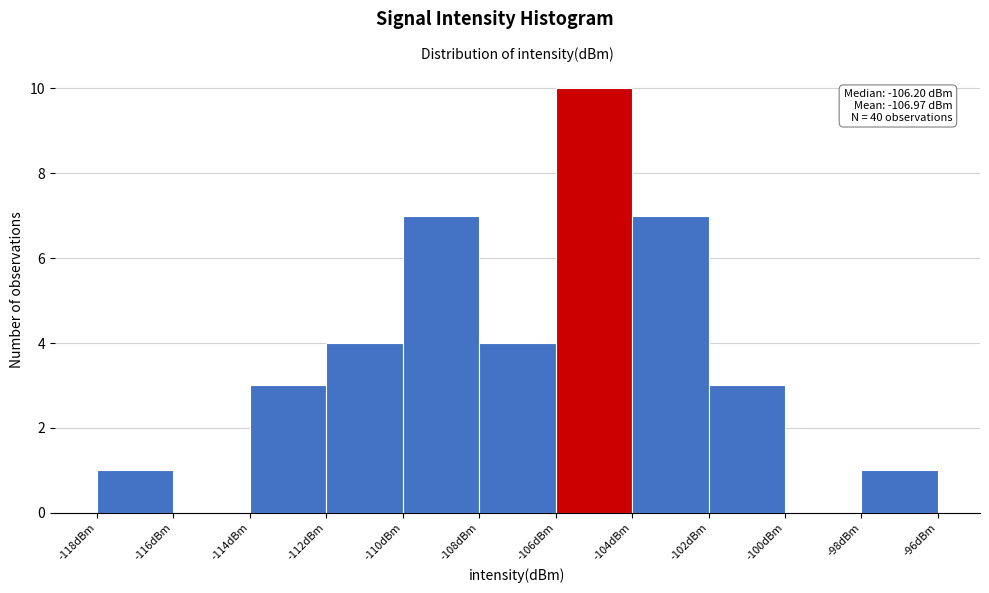

Reading left to right, list all the values displayed in this chart.

-118dBm=1	-116dBm=0	-114dBm=3	-112dBm=4	-110dBm=7	-108dBm=4	-106dBm=10	-104dBm=7	-102dBm=3	-100dBm=0	-98dBm=1